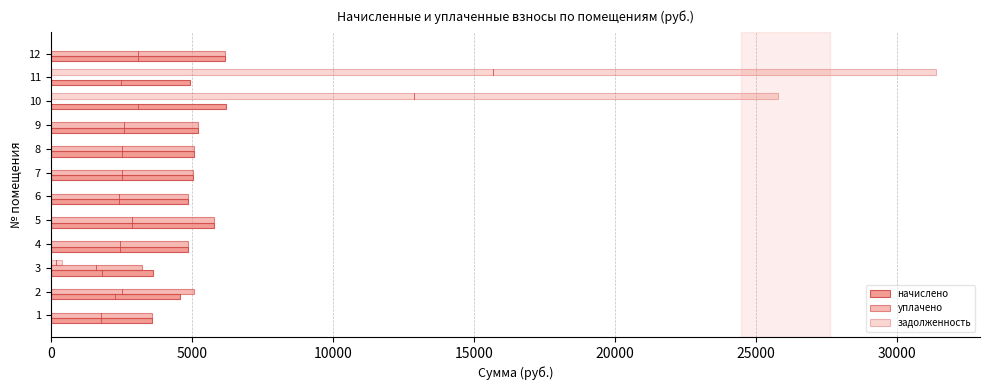

What is the label of the 2nd bar from the right?

10